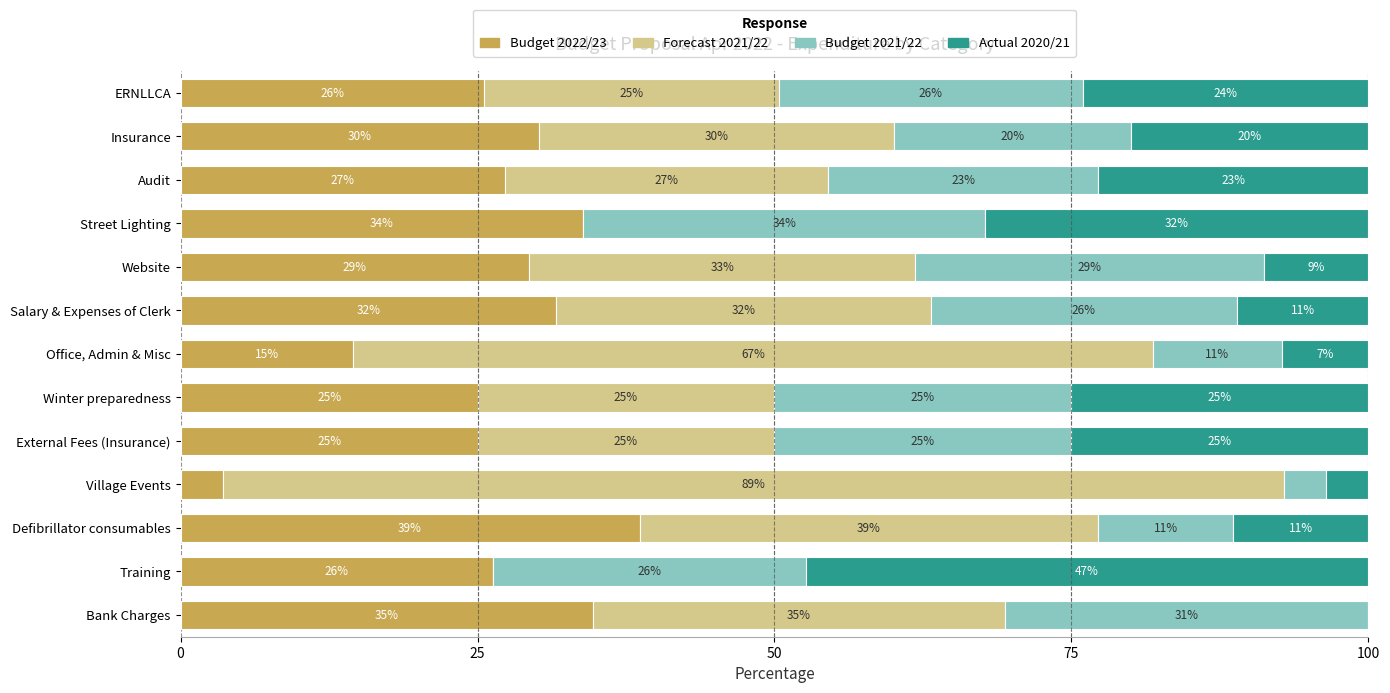

Reading left to right, transcribe all the data shown in this chart.

Budget 2022/23: 25.6	30.1	27.3	33.9	29.3	31.6	14.5	25.0	25.0	3.6	38.6	26.3	34.7
Forecast 2021/22: 24.8	30.0	27.3	0.0	32.5	31.6	67.3	25.0	25.0	89.3	38.6	0.0	34.7
Budget 2021/22: 25.6	19.9	22.7	33.9	29.3	25.7	10.9	25.0	25.0	3.6	11.4	26.3	30.6
Actual 2020/21: 24.0	19.9	22.7	32.2	8.8	11.1	7.3	25.0	25.0	3.6	11.4	47.4	0.0